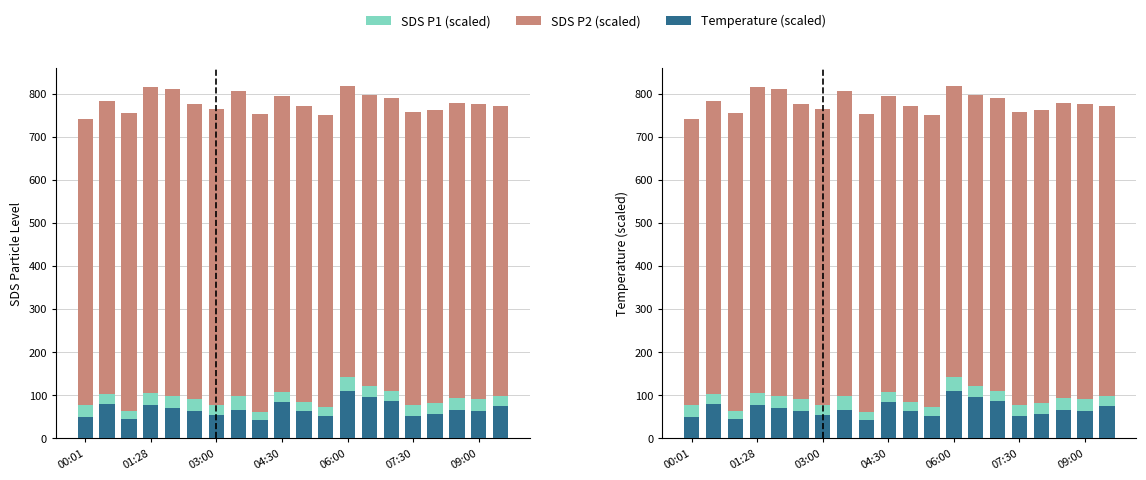

What is the label of the 19th bar from the right?

01:28